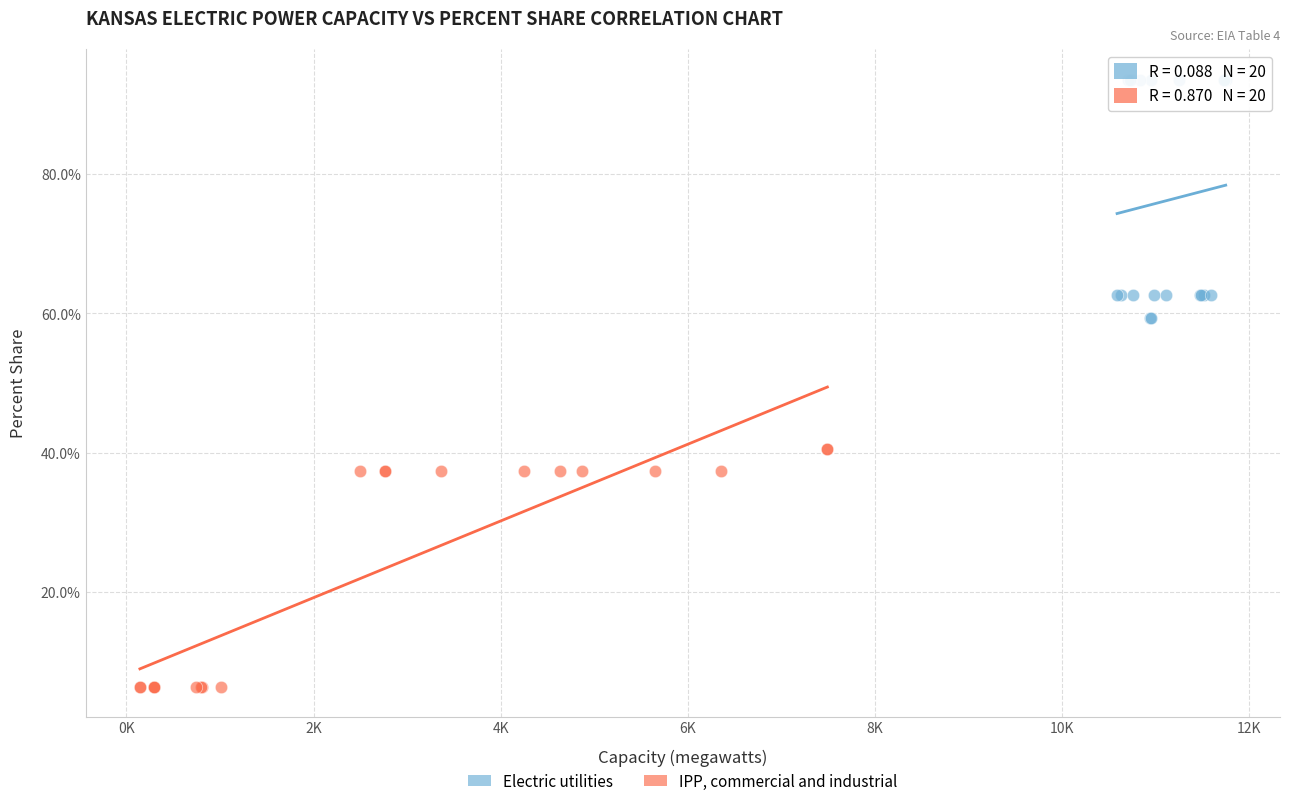

Which series reaches the maximum Y coordinate?

Electric utilities